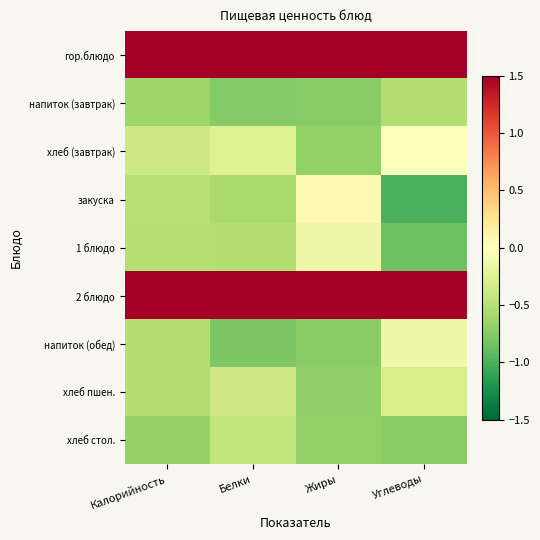

What is the spread (max minus min) of values at Жиры?

2.5